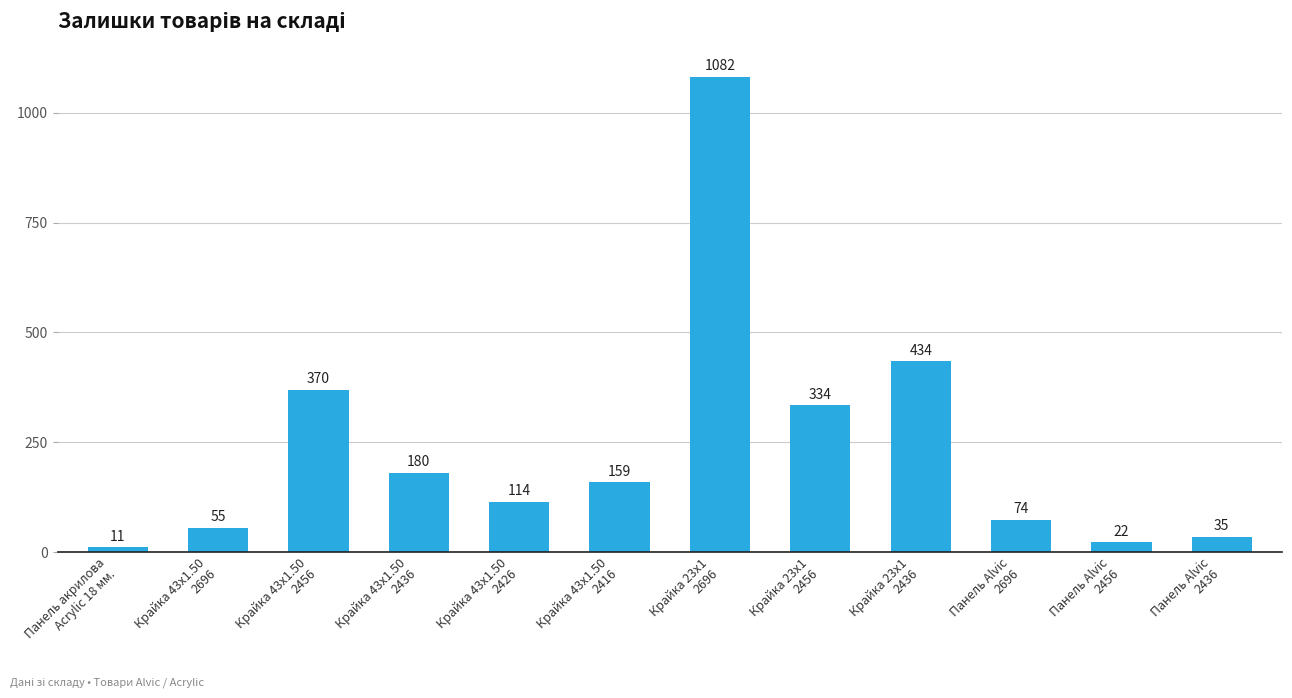

Reading left to right, list all the values displayed in this chart.

Панель акрилова
Acrylic 18 мм.=11	Крайка 43x1.50
2696=55	Крайка 43x1.50
2456=370	Крайка 43x1.50
2436=180	Крайка 43x1.50
2426=114	Крайка 43x1.50
2416=159	Крайка 23x1
2696=1082	Крайка 23x1
2456=334	Крайка 23x1
2436=434	Панель Alvic
2696=74	Панель Alvic
2456=22	Панель Alvic
2436=35